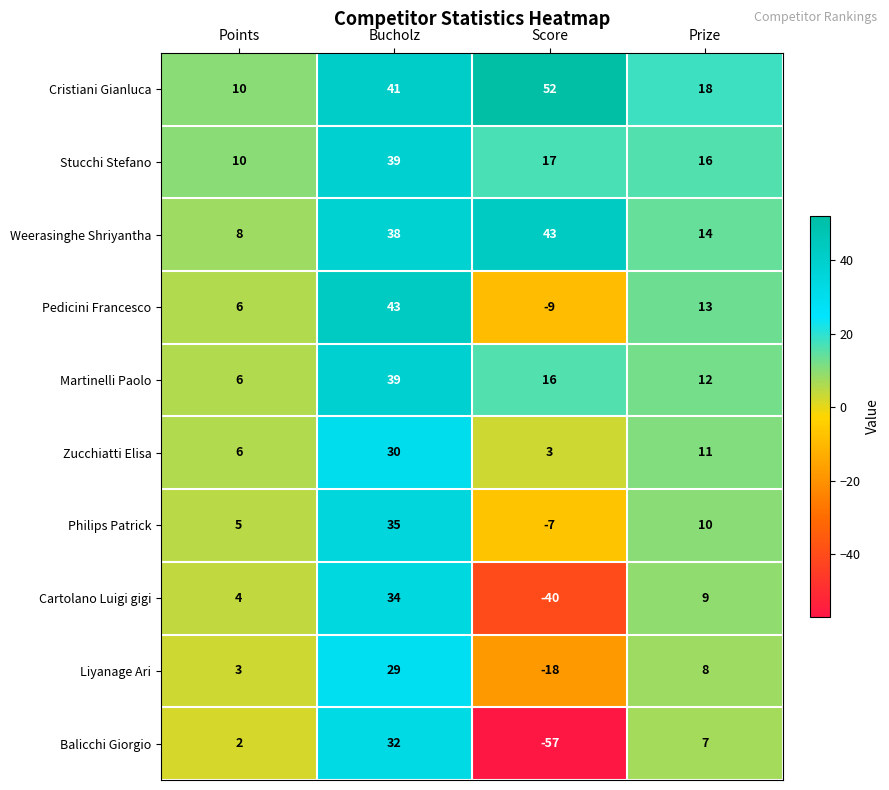

What is the smallest value displayed?

-57